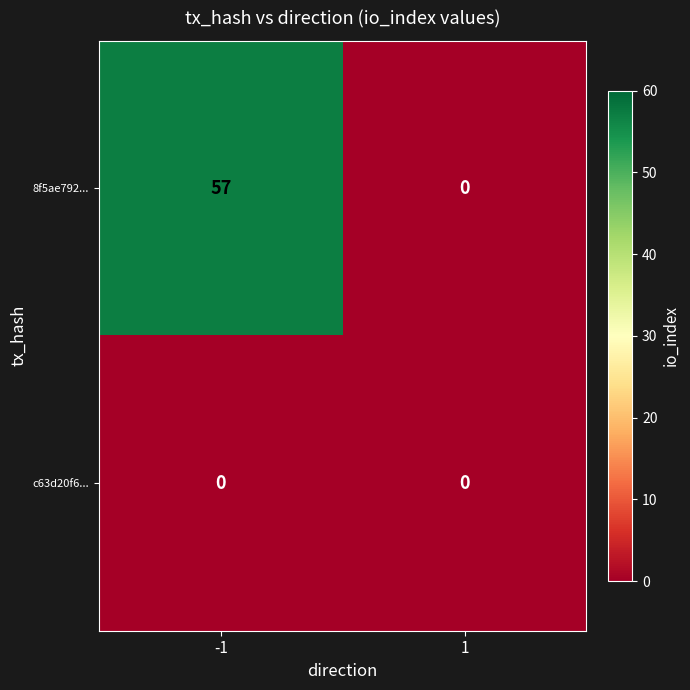

The value of 8f5ae792... at 1 is 0. True or false?

True